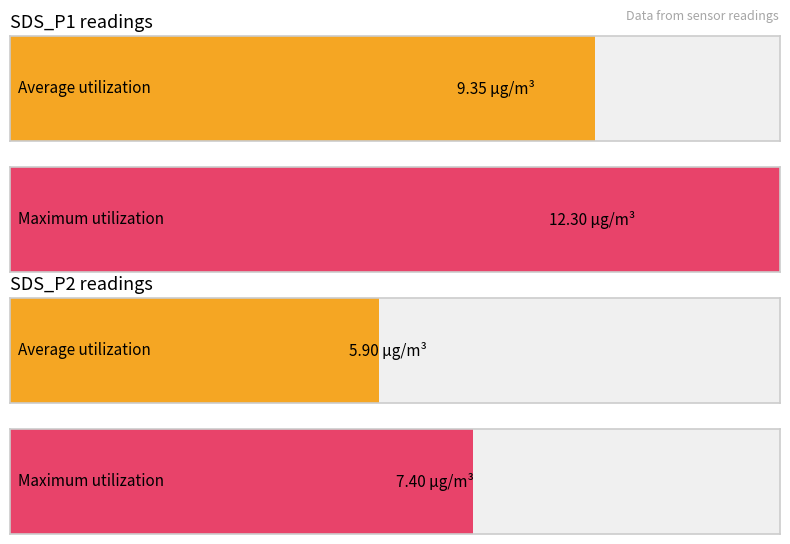

At which category is the sum across all series the highest?

SDS_P1